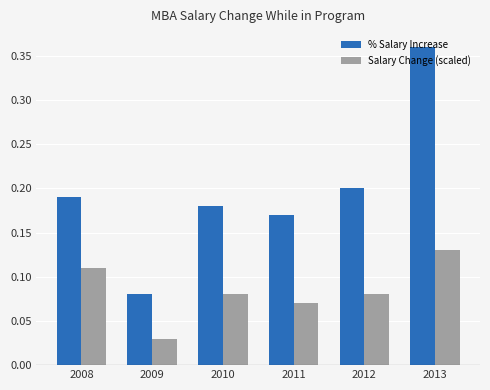

How many bars are there in total?

12